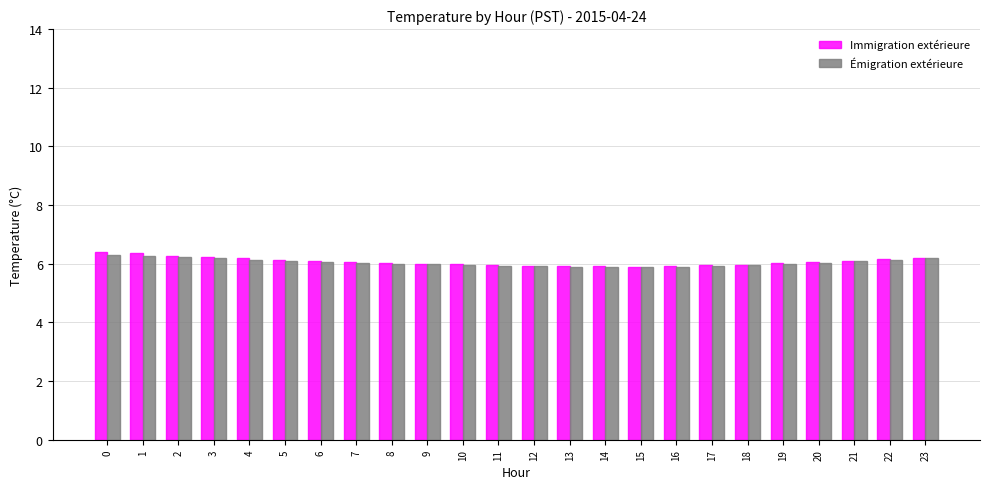

What is the minimum value shown in the chart?

5.9